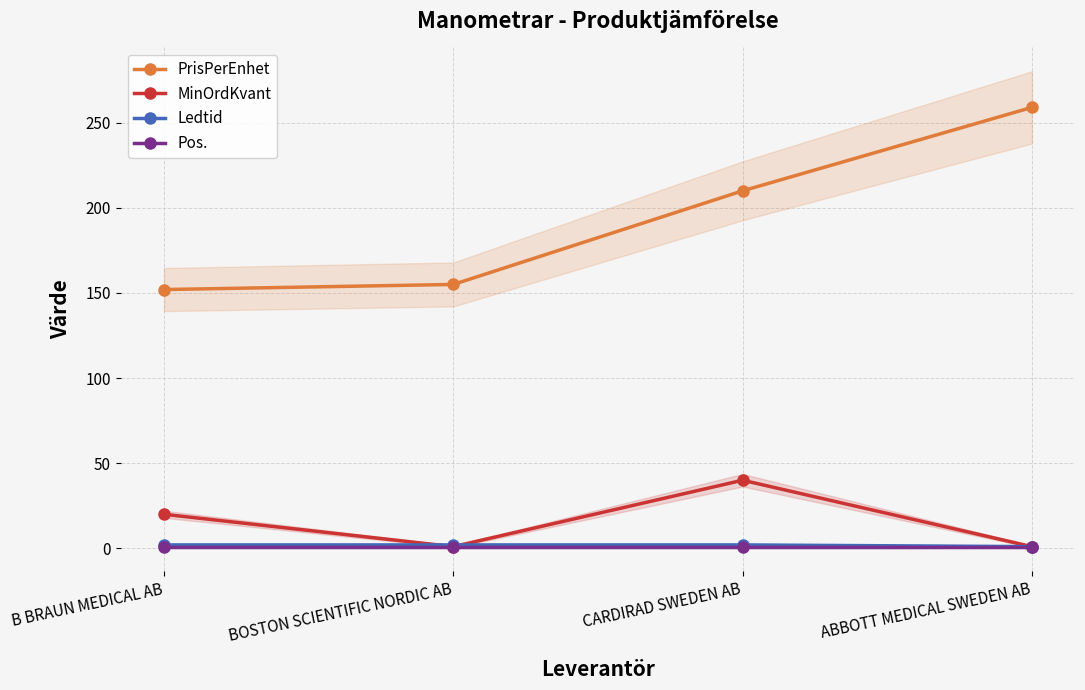

Which series changed the most between B BRAUN MEDICAL AB and BOSTON SCIENTIFIC NORDIC AB?

MinOrdKvant